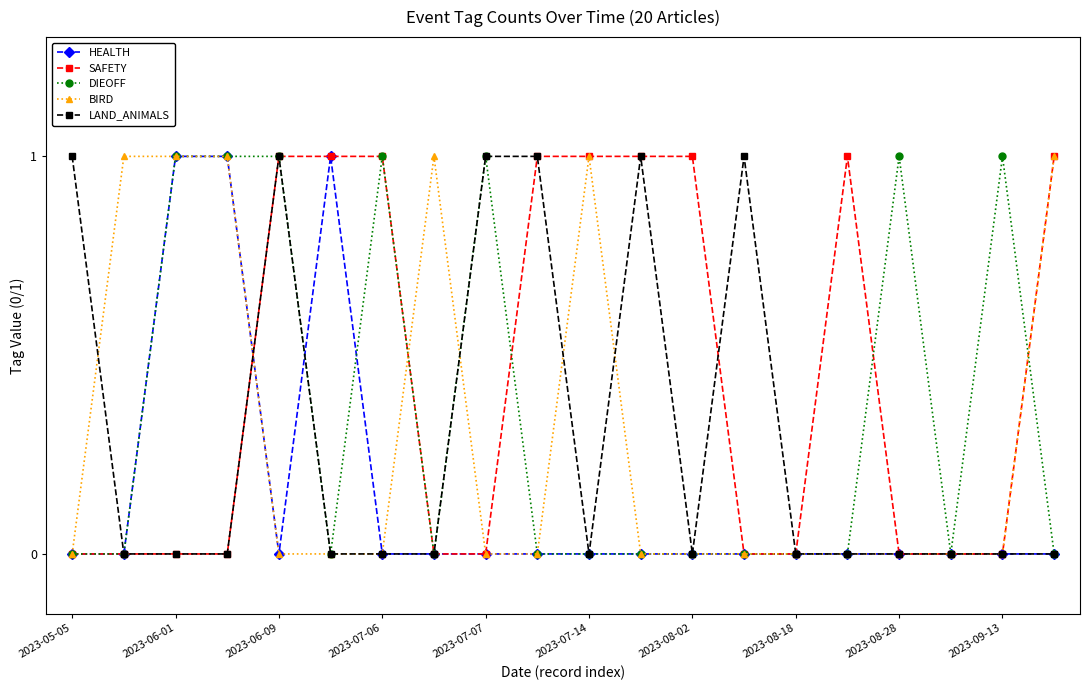

What is the difference between the second highest and minimum values in the HEALTH series?

1